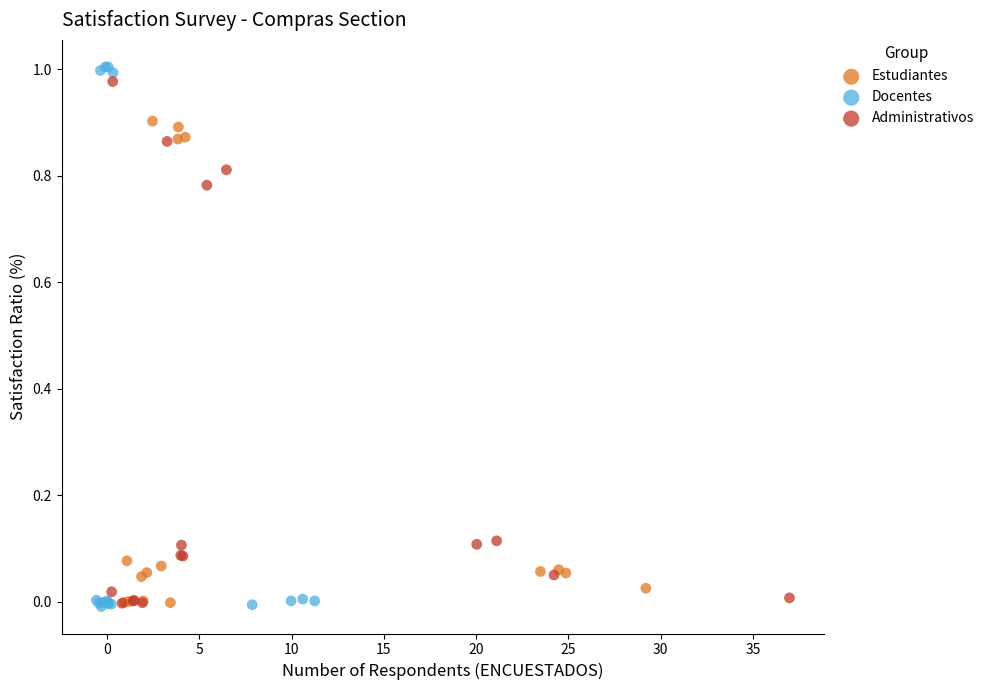

Which series reaches the maximum Y coordinate?

Docentes